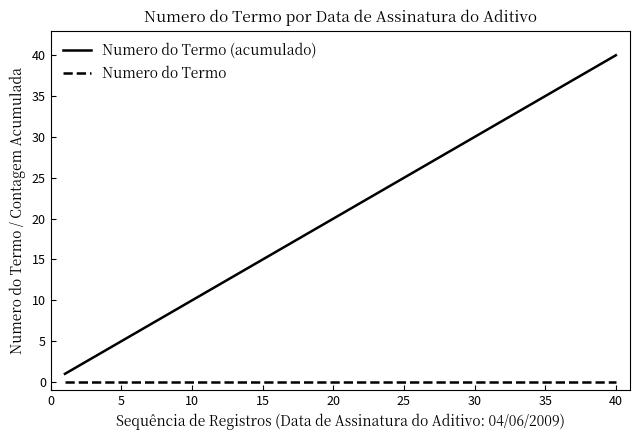

Which series has the widest spread of values?

Numero do Termo (acumulado)